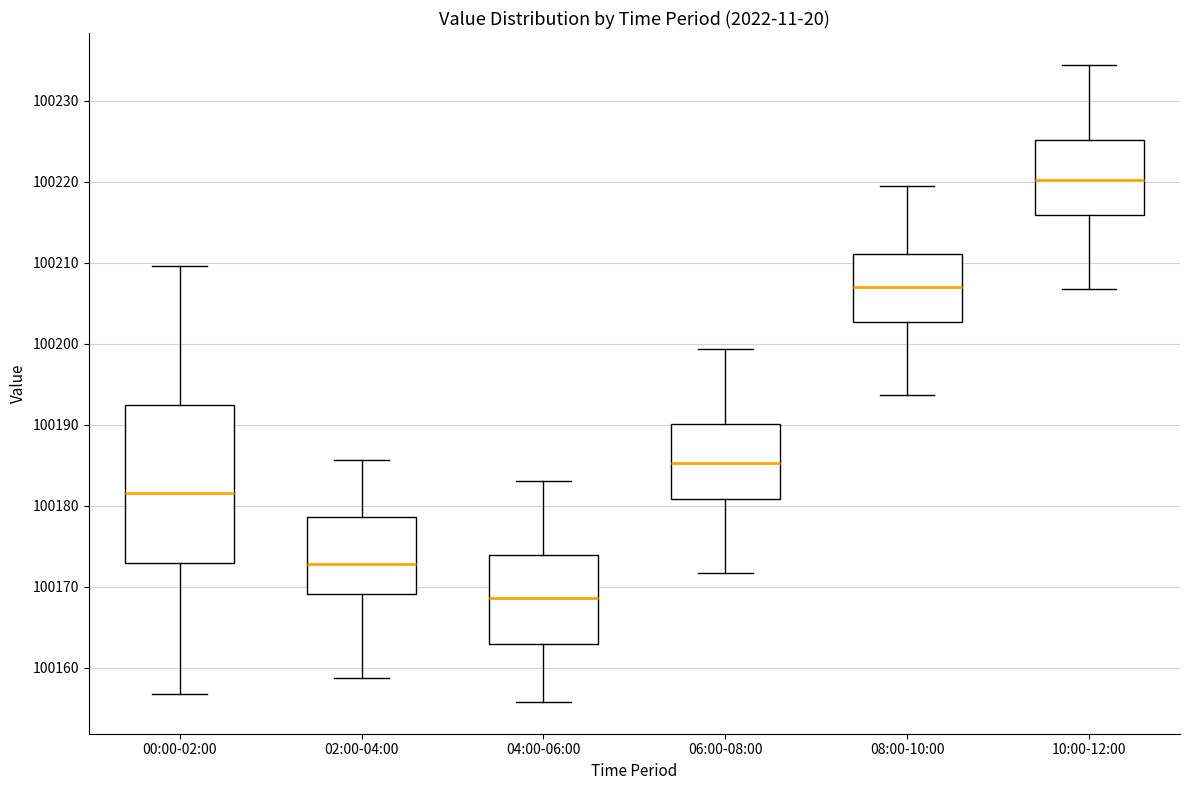

Reading left to right, transcribe this box plot: for each box, give where its median line is, the range the box spans, and where its two whiskers end, as read against the y-axis. The values are not printed on the chart, so give them approximately, as read against the axis.

00:00-02:00: median 100182, box 100173 to 100192, whiskers 100157 to 100210
02:00-04:00: median 100173, box 100169 to 100179, whiskers 100159 to 100186
04:00-06:00: median 100169, box 100163 to 100174, whiskers 100156 to 100183
06:00-08:00: median 100185, box 100181 to 100190, whiskers 100172 to 100199
08:00-10:00: median 100207, box 100203 to 100211, whiskers 100194 to 100219
10:00-12:00: median 100220, box 100216 to 100225, whiskers 100207 to 100234